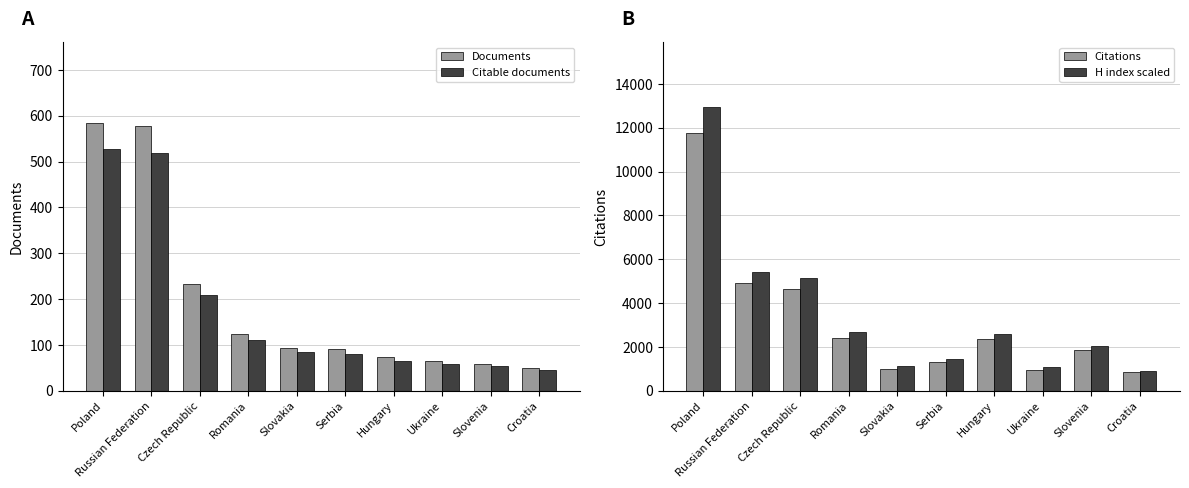

What is the minimum value shown in the chart?

44.1